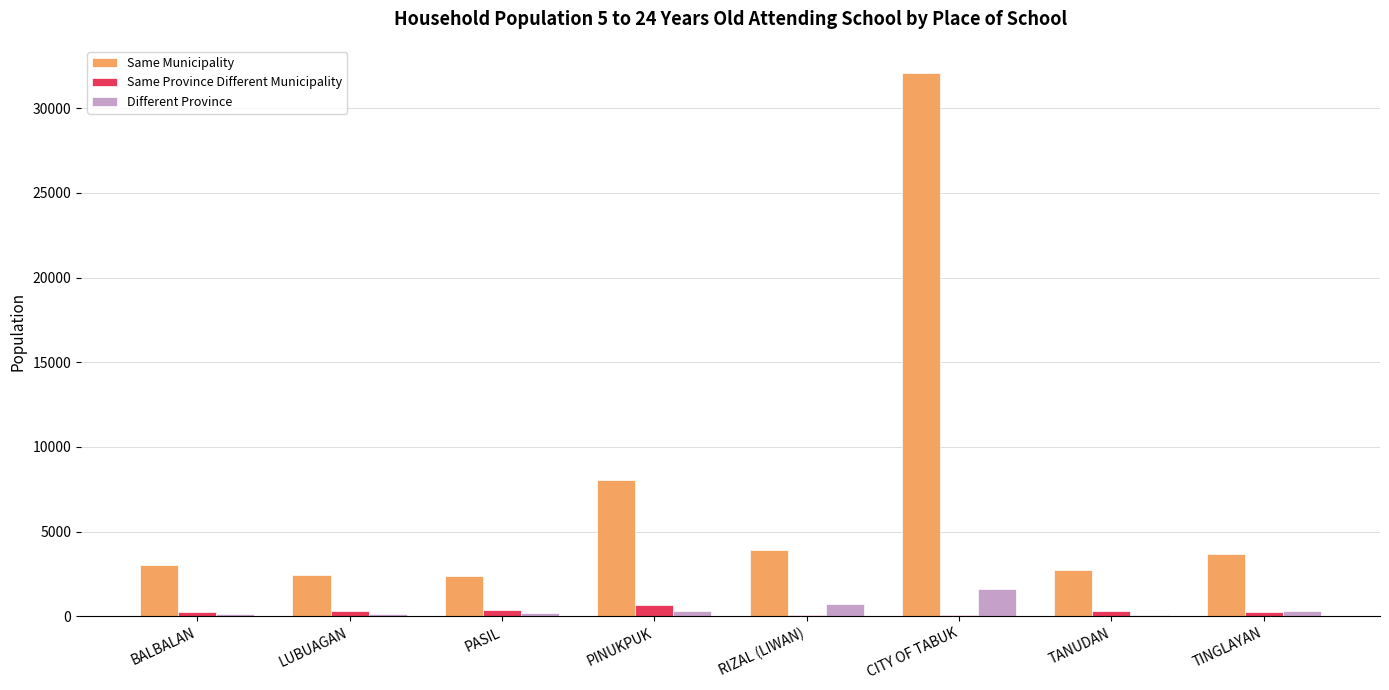

What is the sum of all Different Province values?

3486